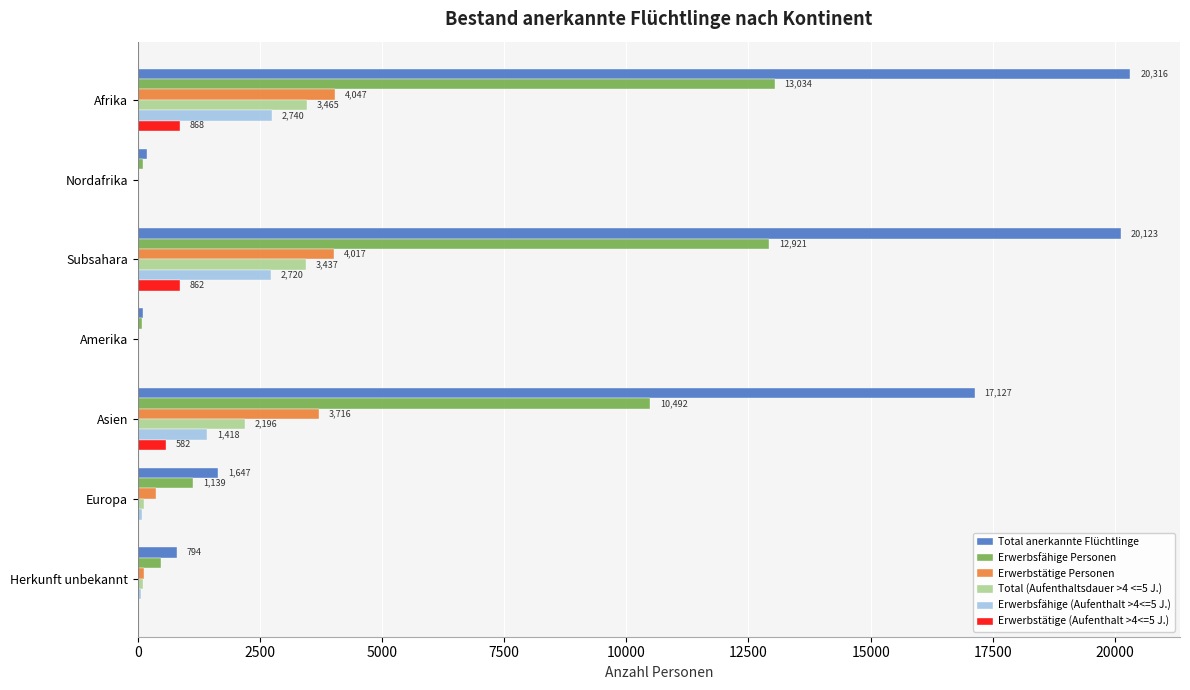

What is the sum of the Erwerbstätige (Aufenthalt >4<=5 J.) values at Subsahara and Europa?

881